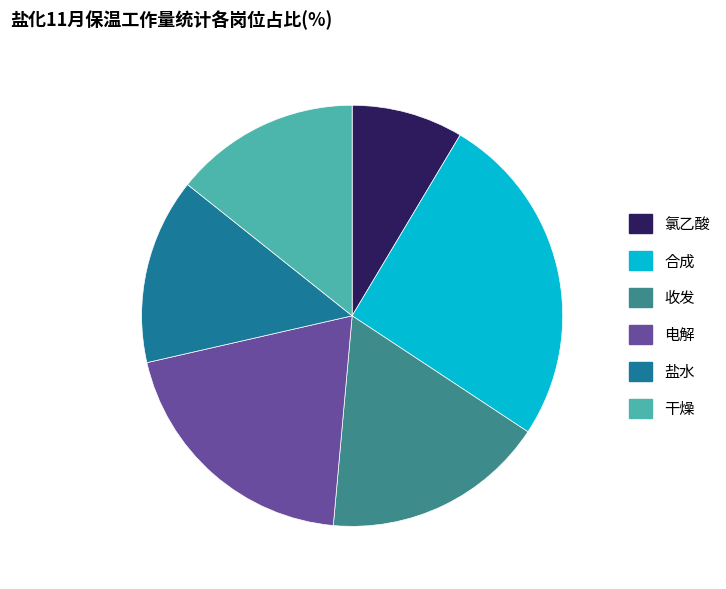

Is it true that 盐水 is 14% of the pie?

True